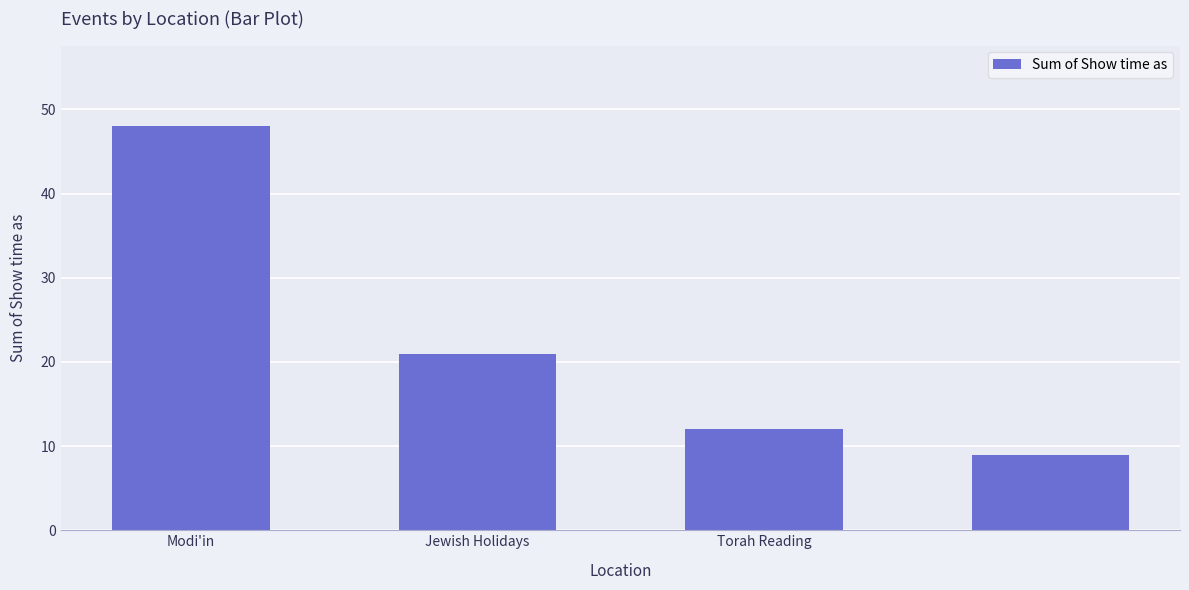

What is the difference between the maximum and minimum values?

39